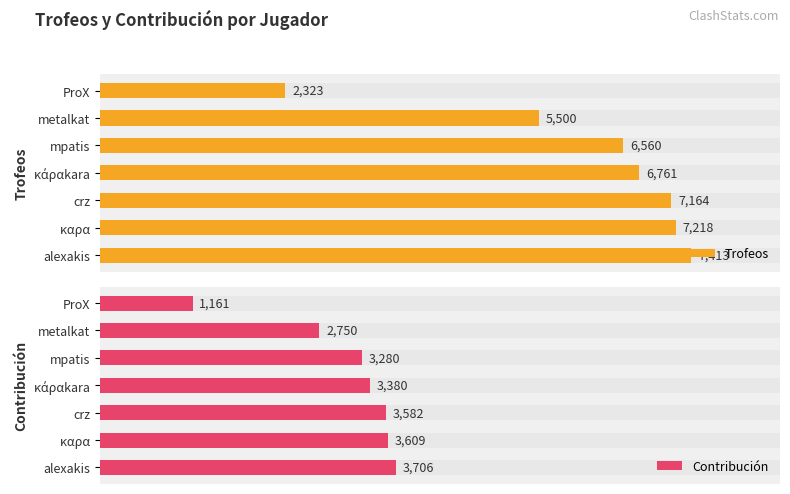

How many bars are there in total?

14